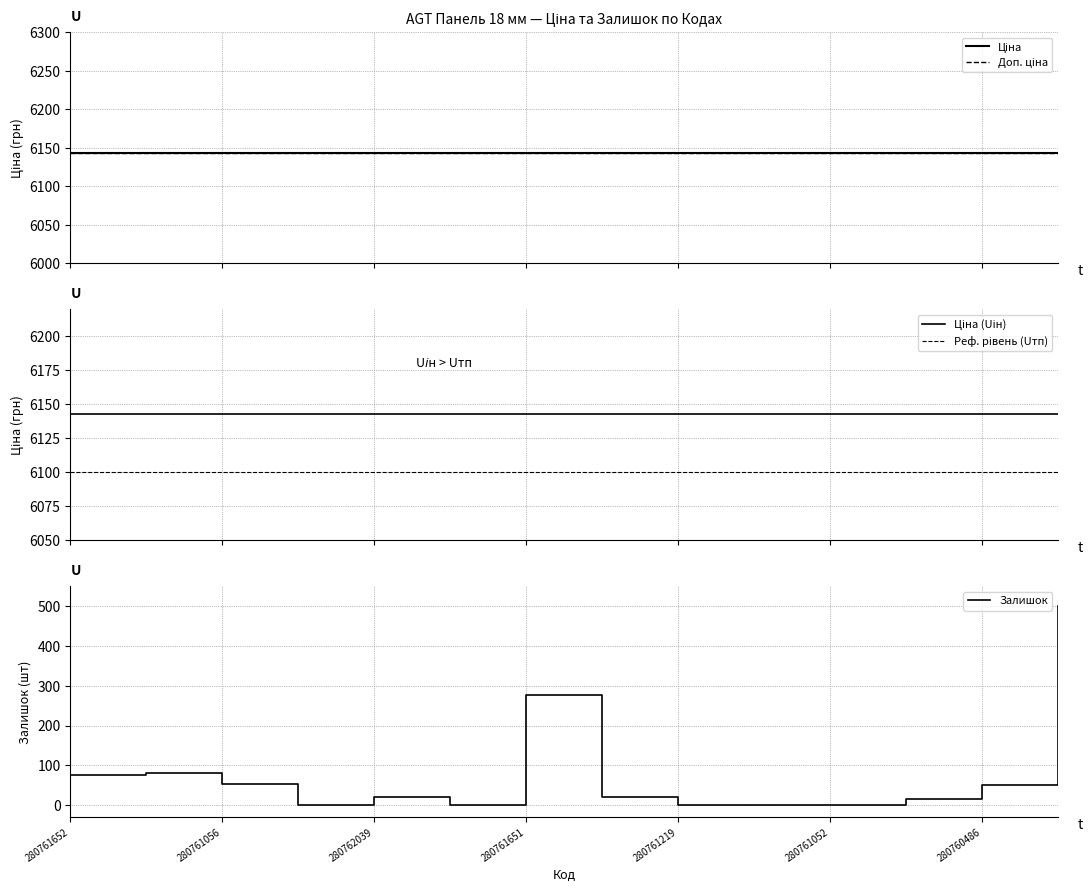

True or false: Ціна (Uін) has more than 2 interior local peaks.

False